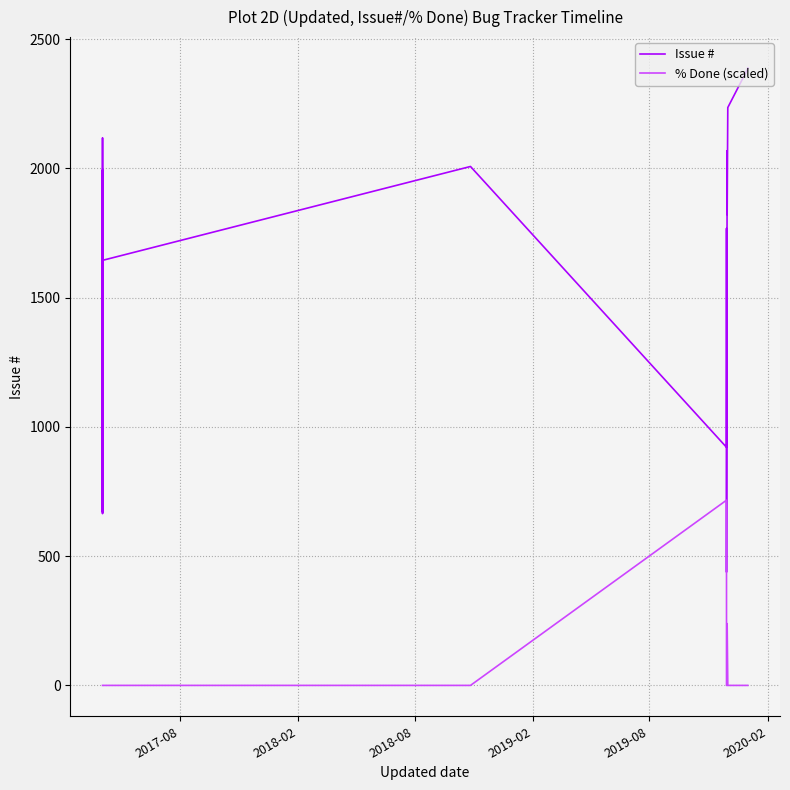

Does the chart display data point markers on the line(s)?

No